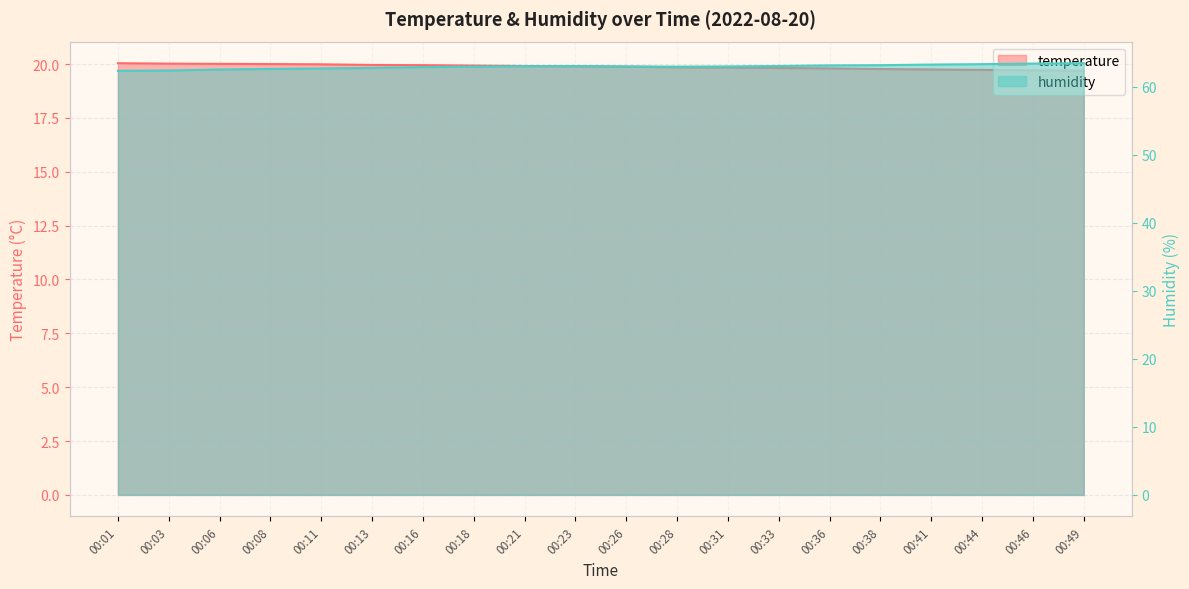

Rank the series by their maximum value, from lowest to highest.

temperature, humidity